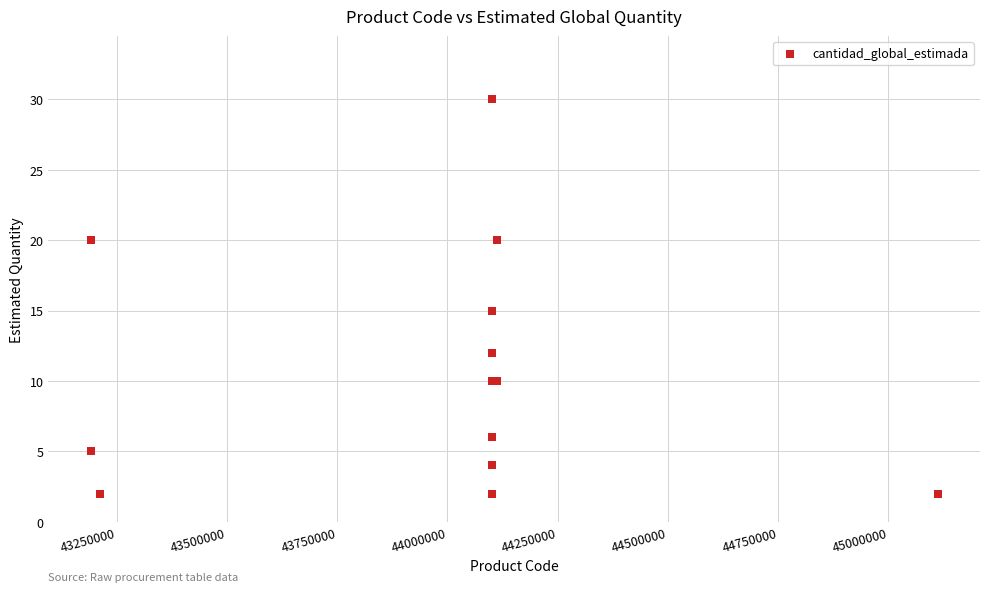

What Y value in the scatter plot is closest to 16?

15